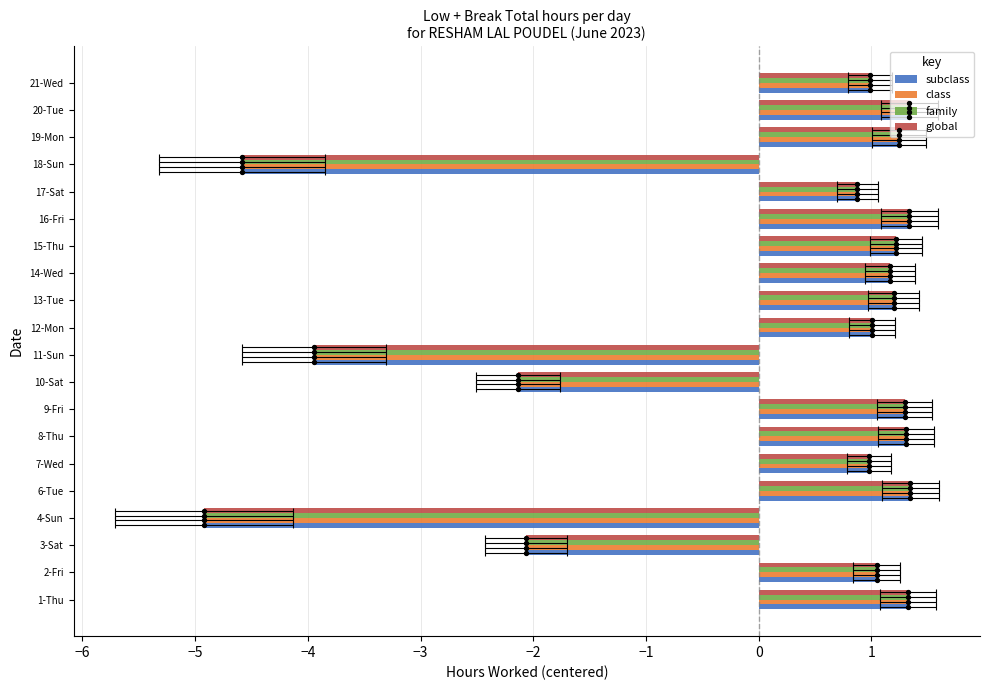

Which series has the largest total across all categories?

subclass